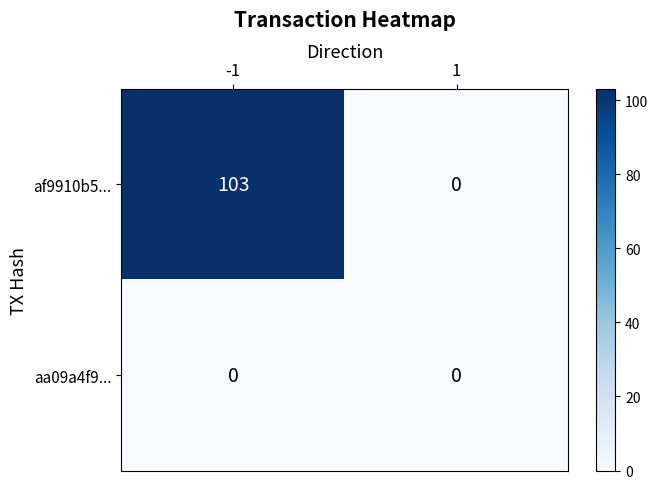

Which category has the highest value across all series?

-1